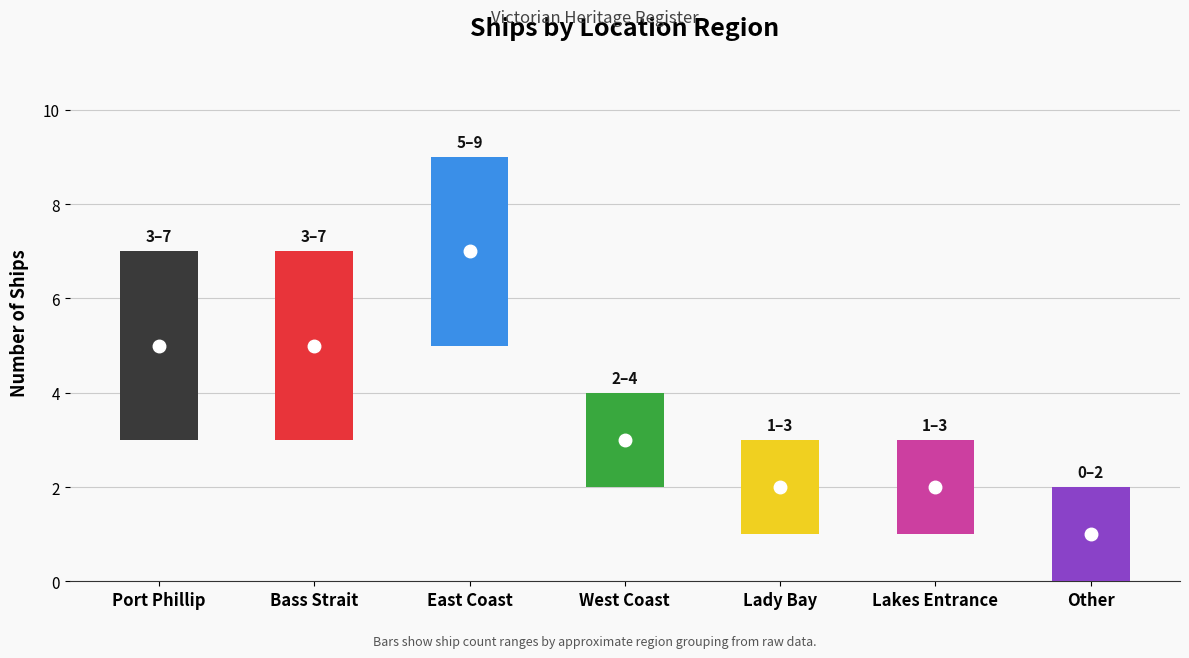

Are the bars grouped side by side (vs. stacked)?

No